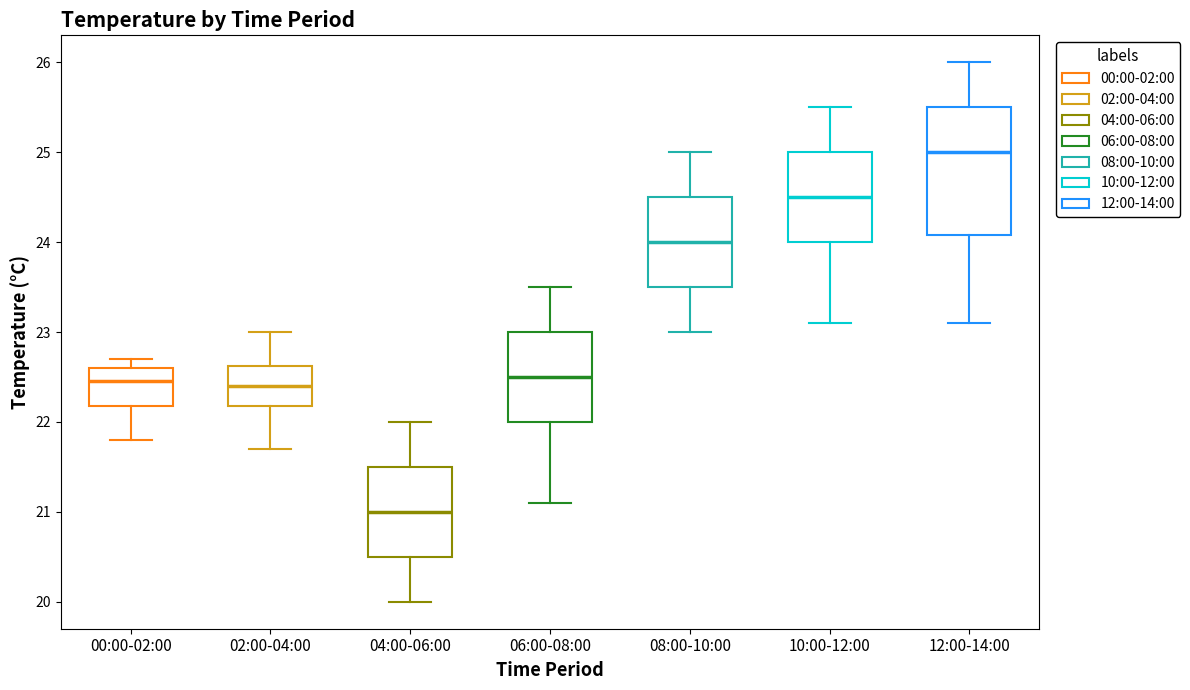

Comparing the boxes themselves (not the whiskers), which one is the tallest?

12:00-14:00